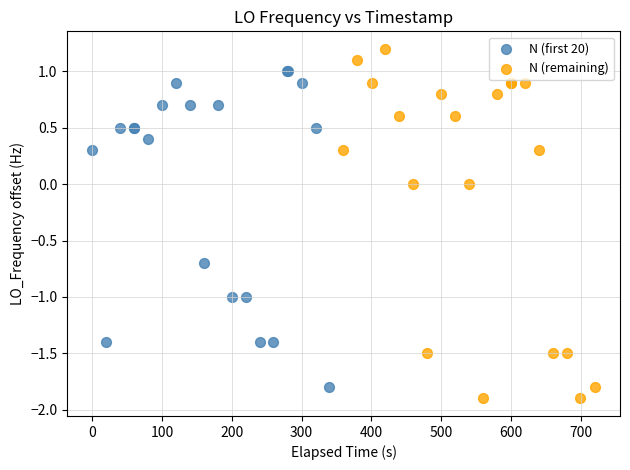

Which series reaches the minimum Y coordinate?

N (remaining)